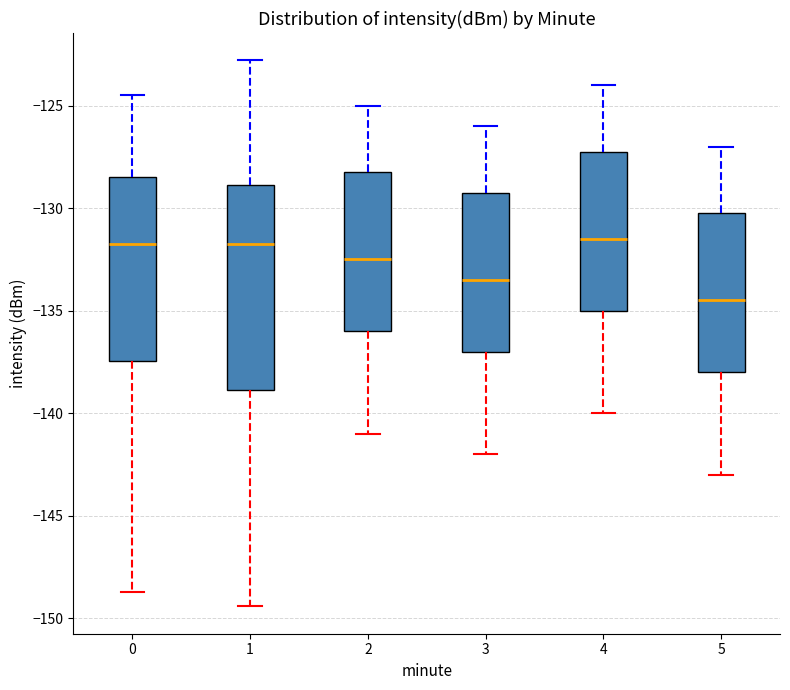

Where does the median line of the box at x = 2 sit on the y-axis? The values are not printed on the chart, so give them approximately, as read against the axis.

-132.5